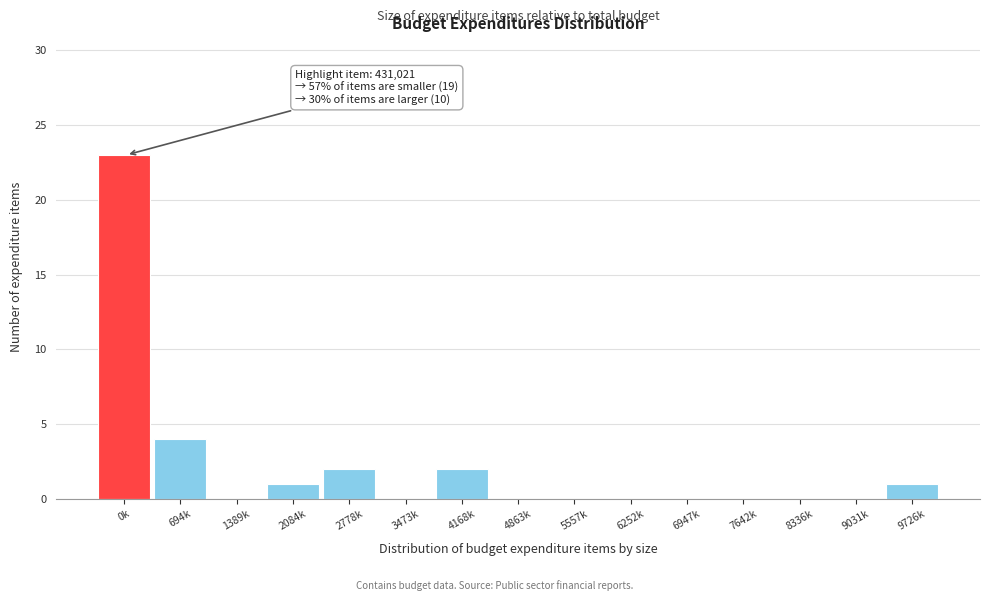

Reading left to right, list all the values displayed in this chart.

0k=23	694k=4	1389k=0	2084k=1	2778k=2	3473k=0	4168k=2	4863k=0	5557k=0	6252k=0	6947k=0	7642k=0	8336k=0	9031k=0	9726k=1